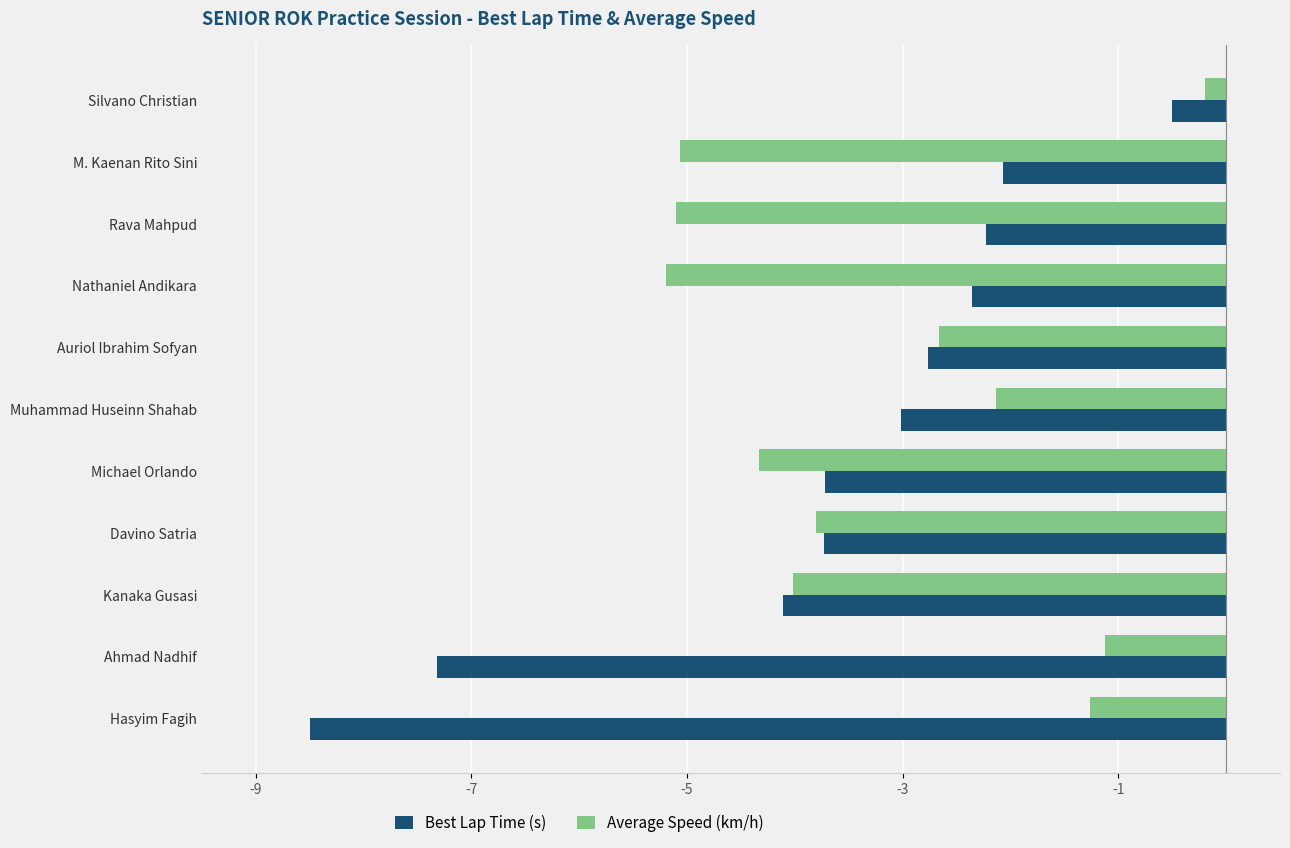

Is the value of Best Lap Time (s) at Muhammad Huseinn Shahab greater than the value of Average Speed (km/h) at Muhammad Huseinn Shahab?

No